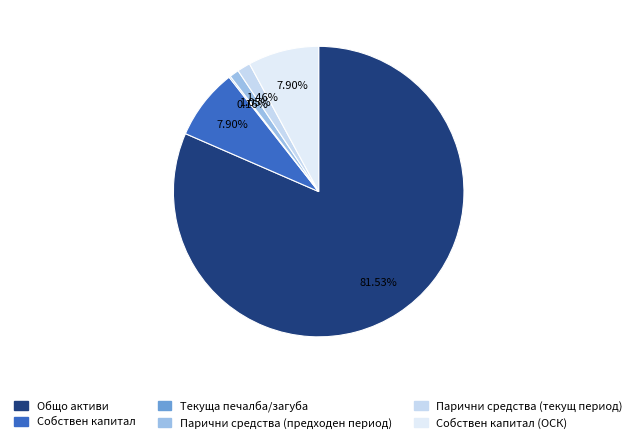

Which category has the smallest portion of the pie?

Текуща печалба/загуба